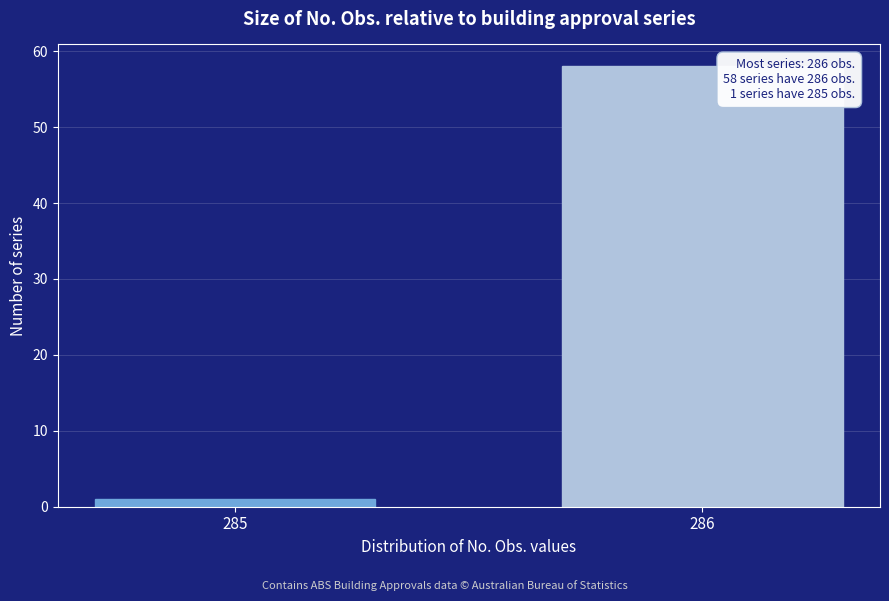

Reading left to right, list all the values displayed in this chart.

1	58